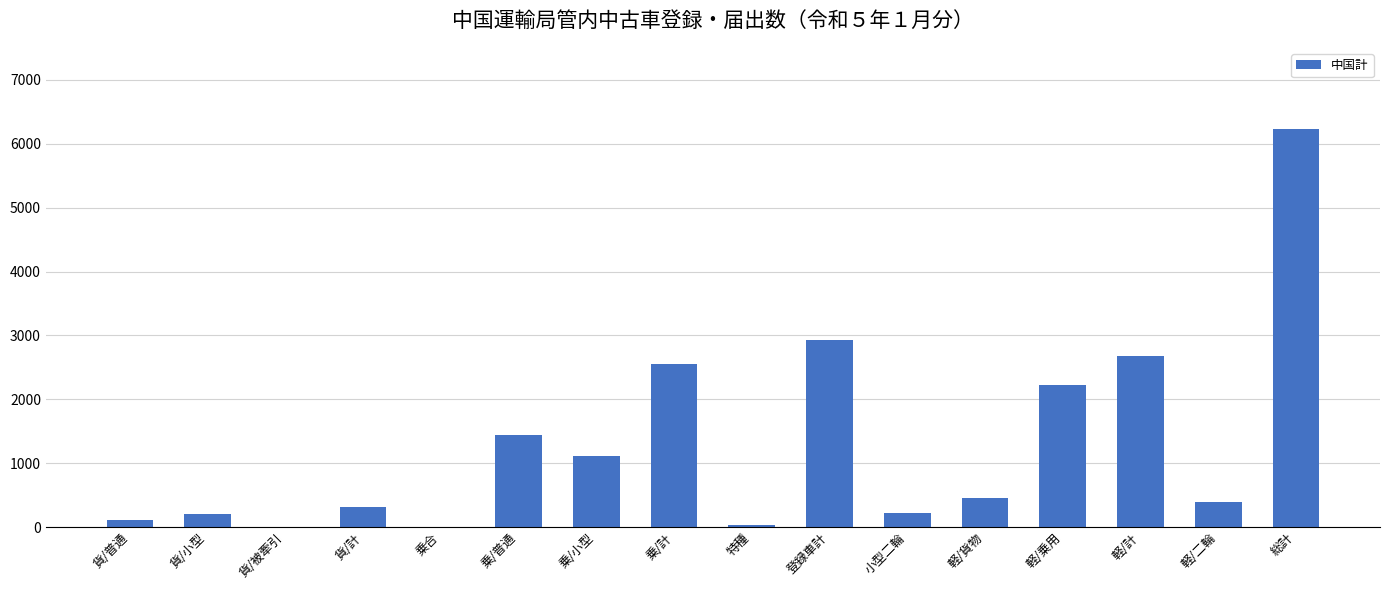

Which label corresponds to the largest value in the chart?

総計